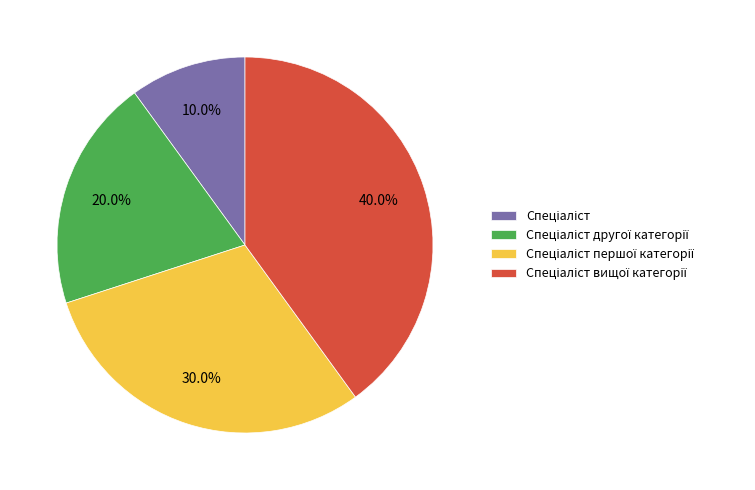

Is there a majority slice in this chart?

No